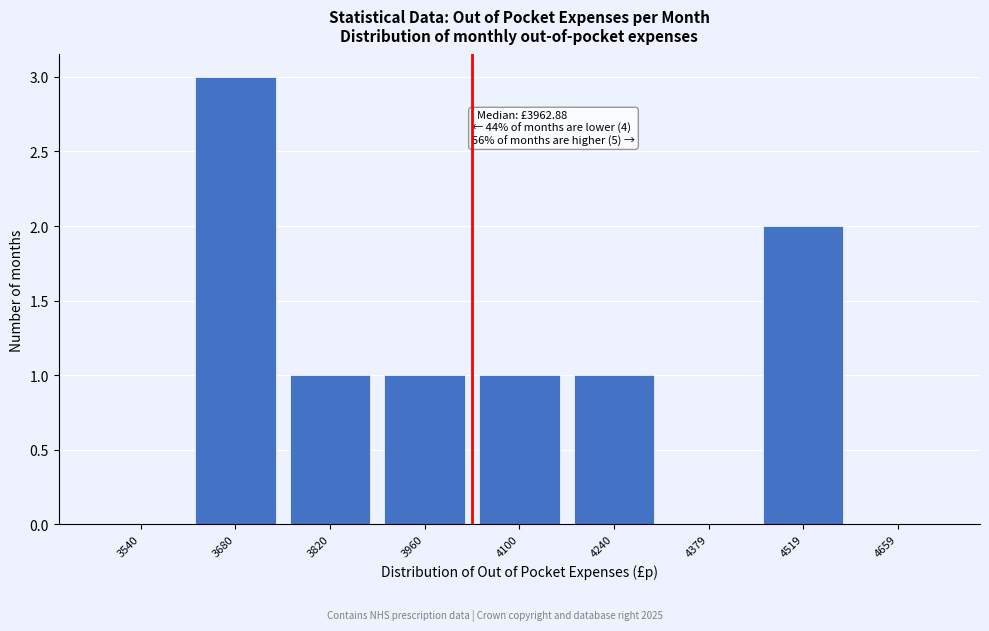

Reading left to right, extract all data points from this chart.

3540=0	3680=3	3820=1	3960=1	4100=1	4240=1	4379=0	4519=2	4659=0